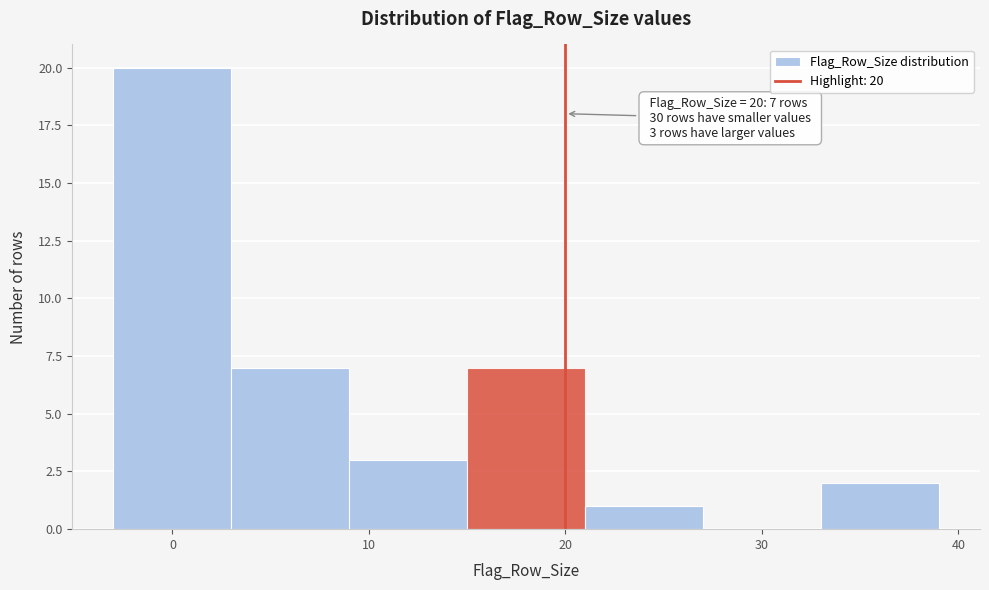

Over which range of the x-axis is the bar tallest?

-3 to 3